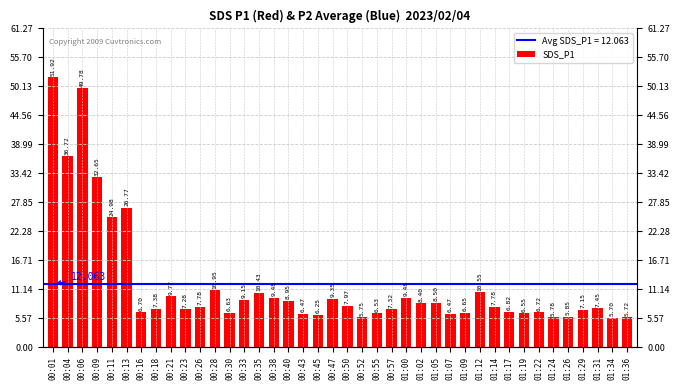

Rank the categories by value from lowest to highest.

01:34, 01:36, 00:52, 01:24, 01:26, 00:45, 00:43, 01:07, 00:55, 01:19, 00:30, 01:09, 00:16, 01:22, 01:17, 01:29, 00:23, 00:57, 00:18, 01:31, 00:26, 01:14, 00:50, 01:02, 01:05, 00:40, 00:33, 00:47, 00:38, 01:00, 00:21, 00:35, 01:12, 00:28, 00:11, 00:13, 00:09, 00:04, 00:06, 00:01